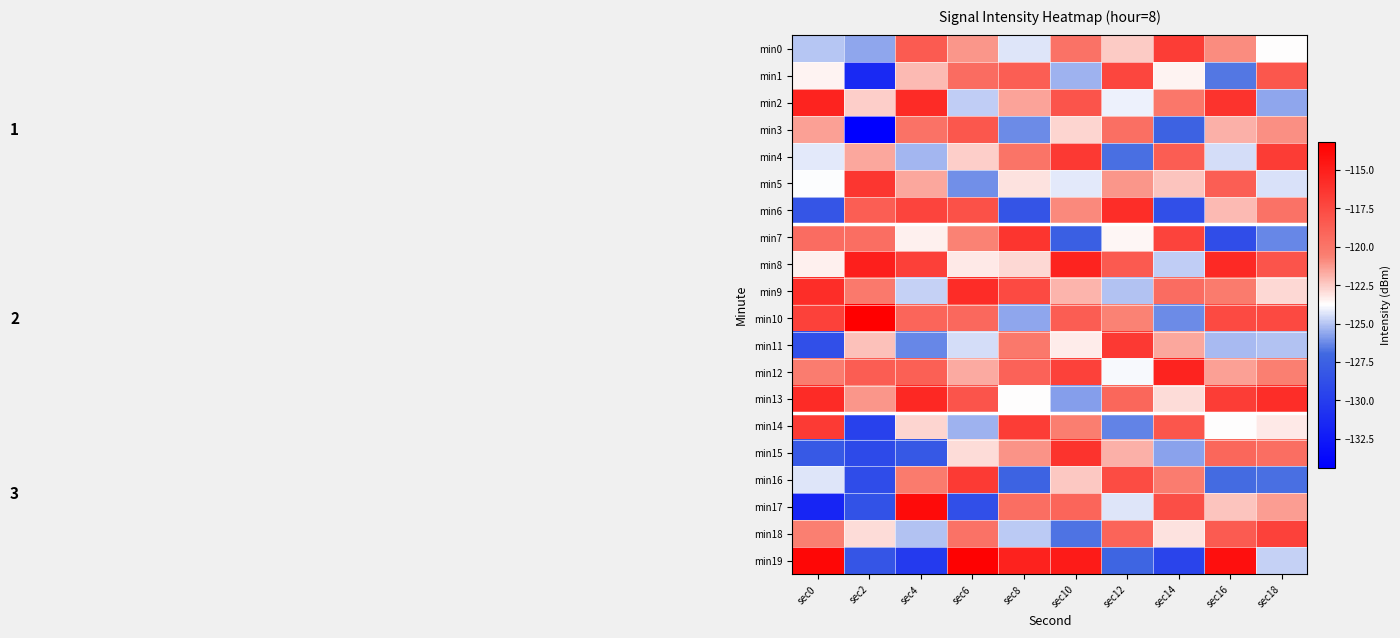

Rank the series at sec14 from highest to lowest value.

min12, min0, min7, min17, min14, min4, min9, min2, min16, min11, min5, min13, min18, min1, min8, min15, min10, min3, min6, min19